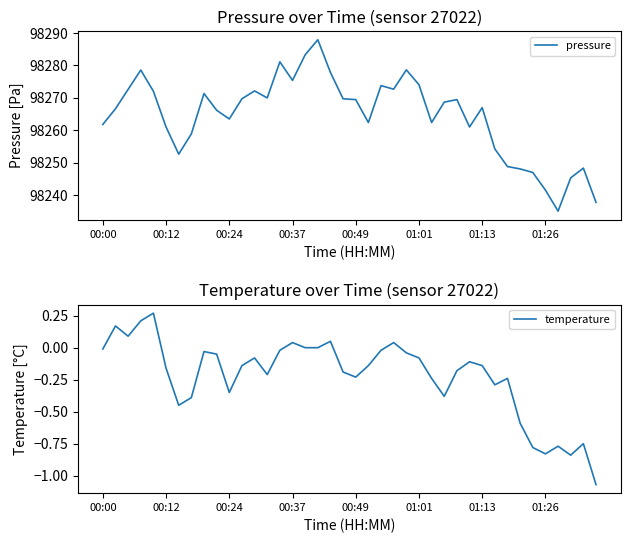

What is the minimum value for pressure?

98235.0